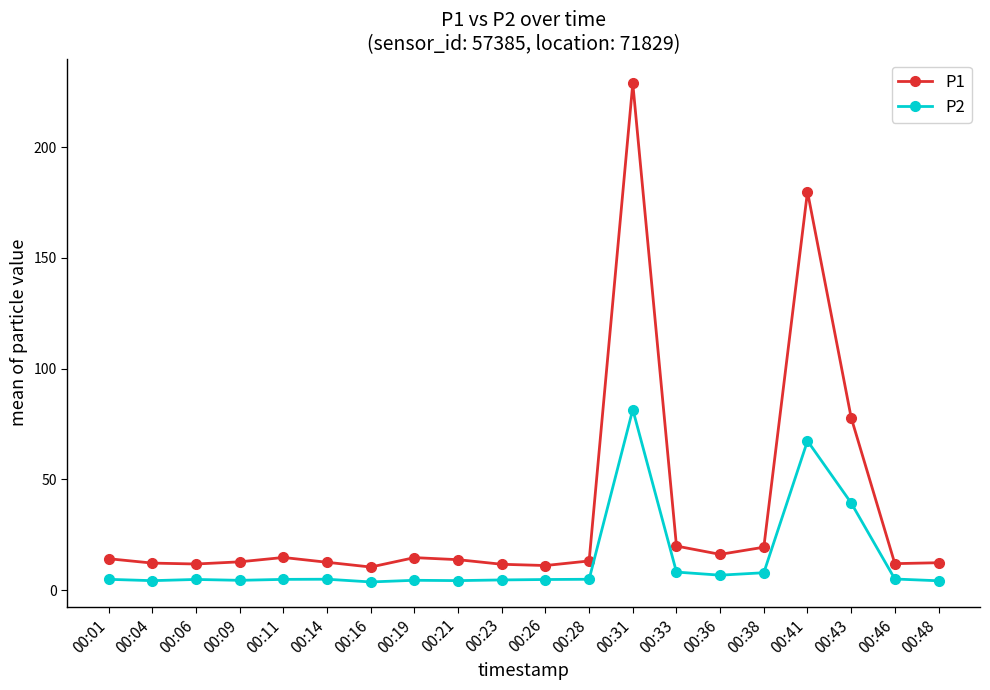

True or false: P1 and P2 cross at least once.

False